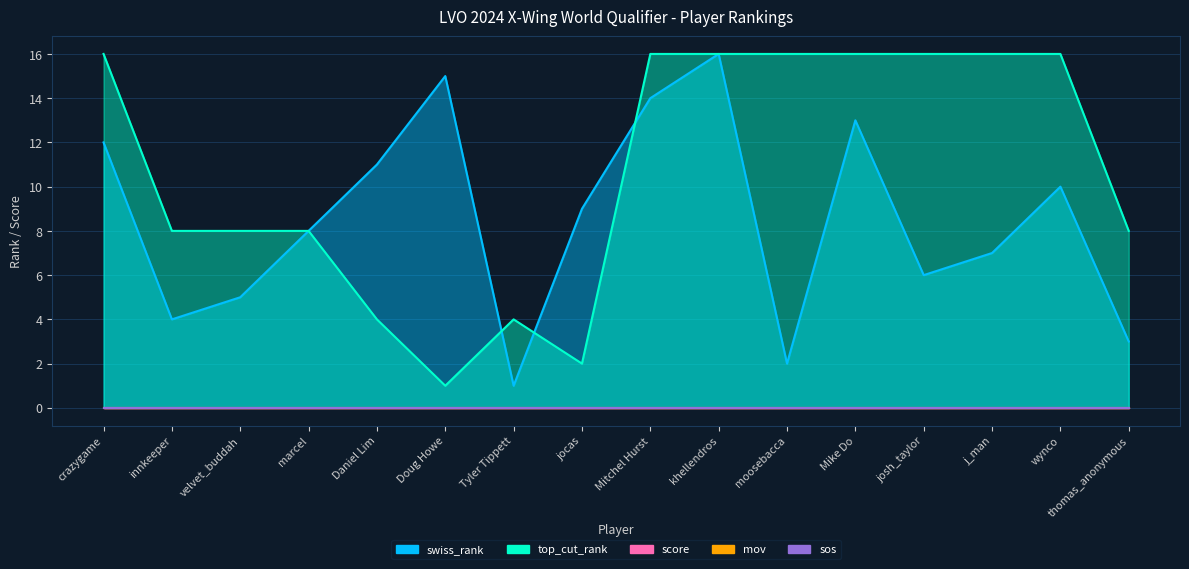

At which category does swiss_rank reach its first local peak?

Doug Howe